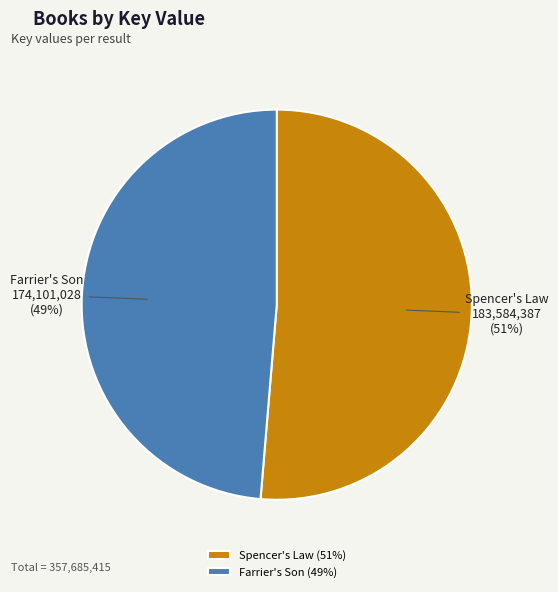

Which has a higher value, Spencer's Law or Farrier's Son?

Spencer's Law